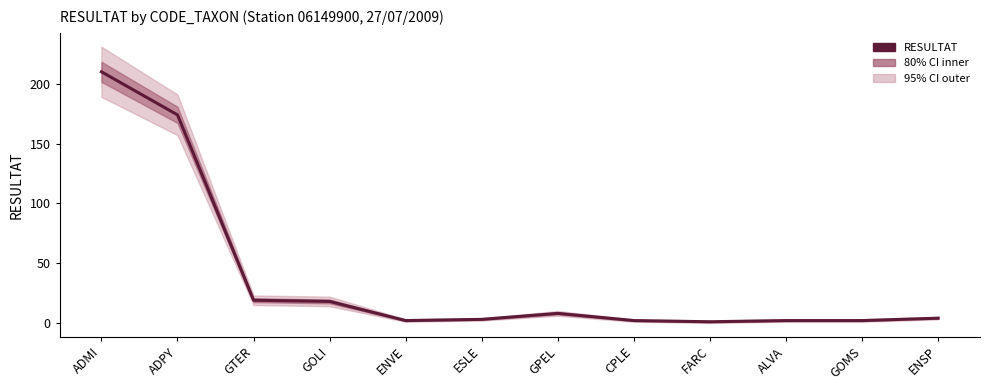

Reading left to right, extract all data points from this chart.

210	174	19	18	2	3	8	2	1	2	2	4